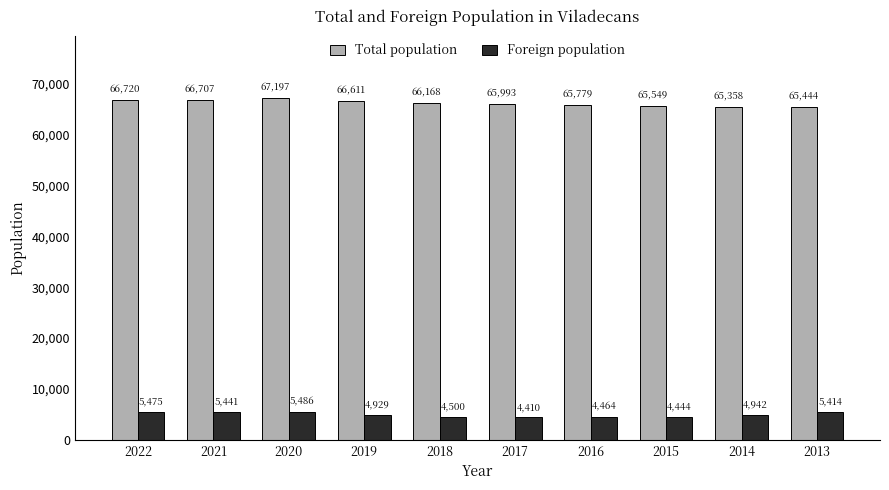

List the series in order of their peak value, highest first.

Total population, Foreign population